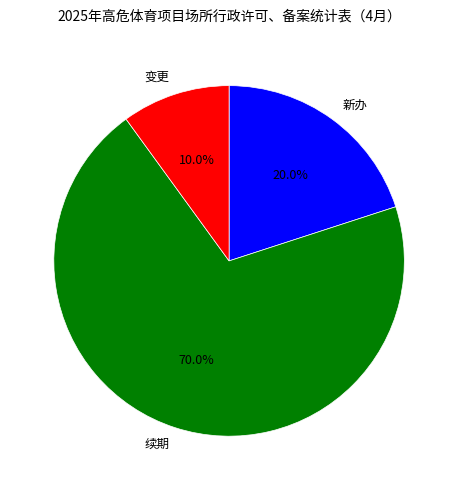

Which has a higher value, 变更 or 新办?

新办